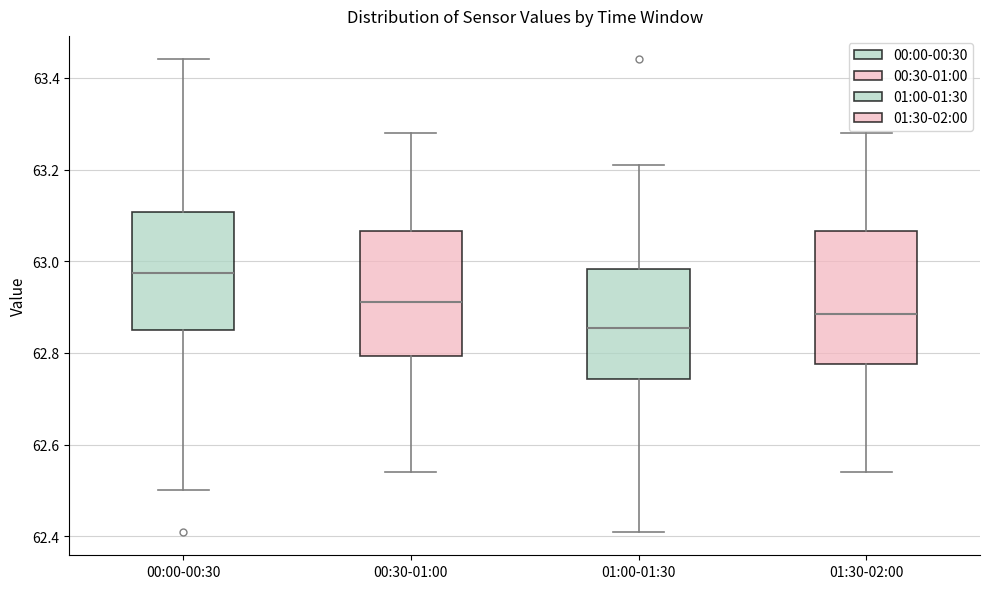

Reading left to right, read every box against the y-axis: the position of its median line, the range the box covers, and the ends of its whiskers. The values are not printed on the chart, so give them approximately, as read against the axis.

00:00-00:30: median 62.98, box 62.86 to 63.10, whiskers 62.50 to 63.44
00:30-01:00: median 62.92, box 62.80 to 63.06, whiskers 62.54 to 63.28
01:00-01:30: median 62.86, box 62.74 to 62.98, whiskers 62.42 to 63.22
01:30-02:00: median 62.88, box 62.78 to 63.06, whiskers 62.54 to 63.28